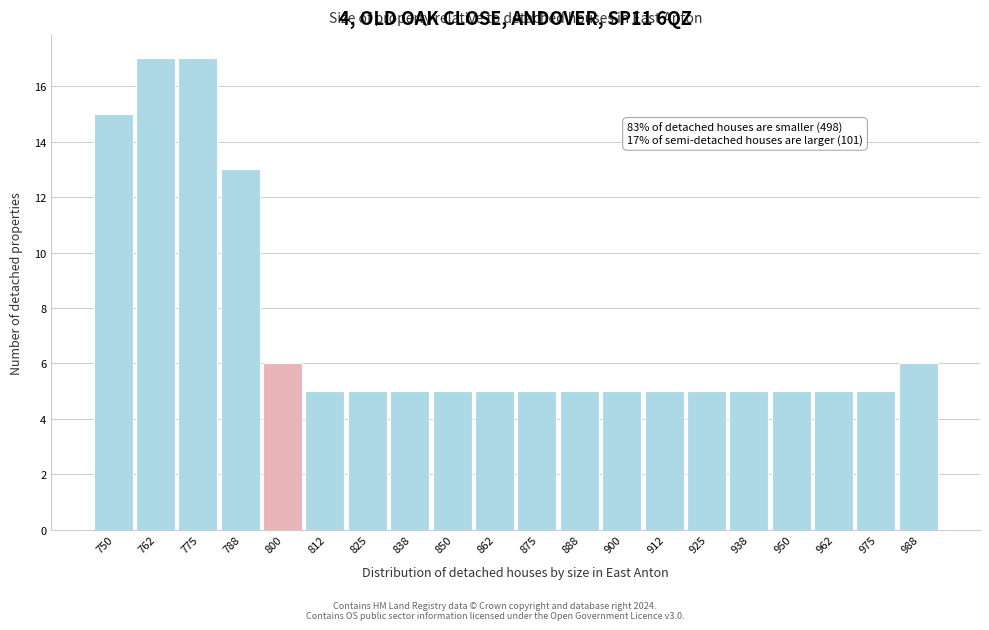

Reading left to right, list all the values displayed in this chart.

15	17	17	13	6	5	5	5	5	5	5	5	5	5	5	5	5	5	5	6